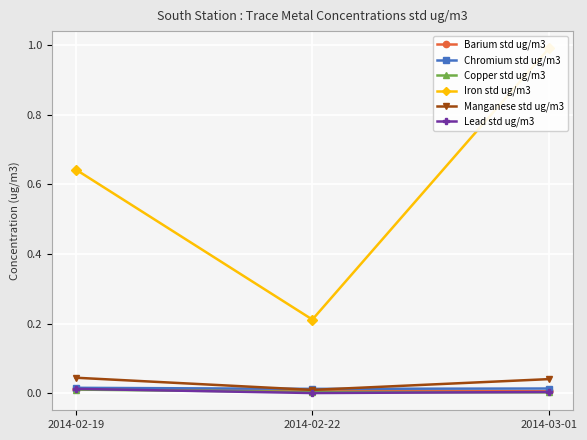

Rank the series by their maximum value, from lowest to highest.

Copper std ug/m3, Barium std ug/m3, Lead std ug/m3, Chromium std ug/m3, Manganese std ug/m3, Iron std ug/m3